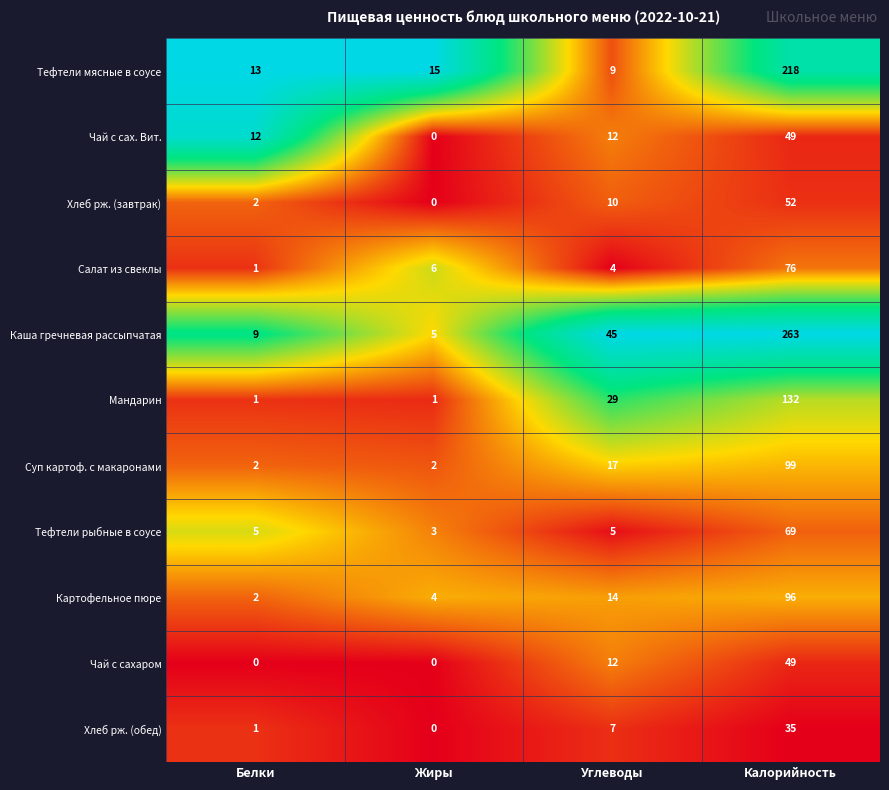

What is the difference between the maximum and second lowest values in the Тефтели мясные в соусе series?

205